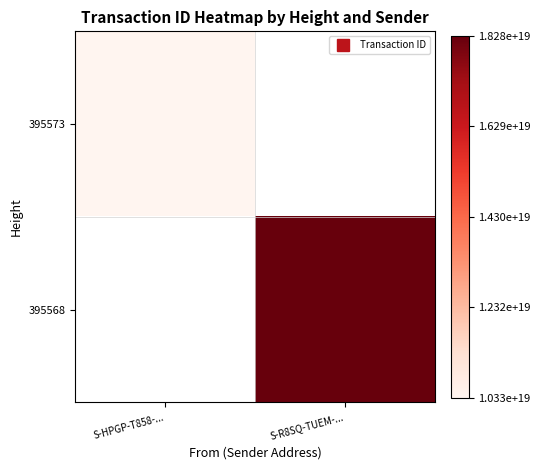

At S-HPGP-T858-..., list the series in order from largest to smallest.

395573, 395568